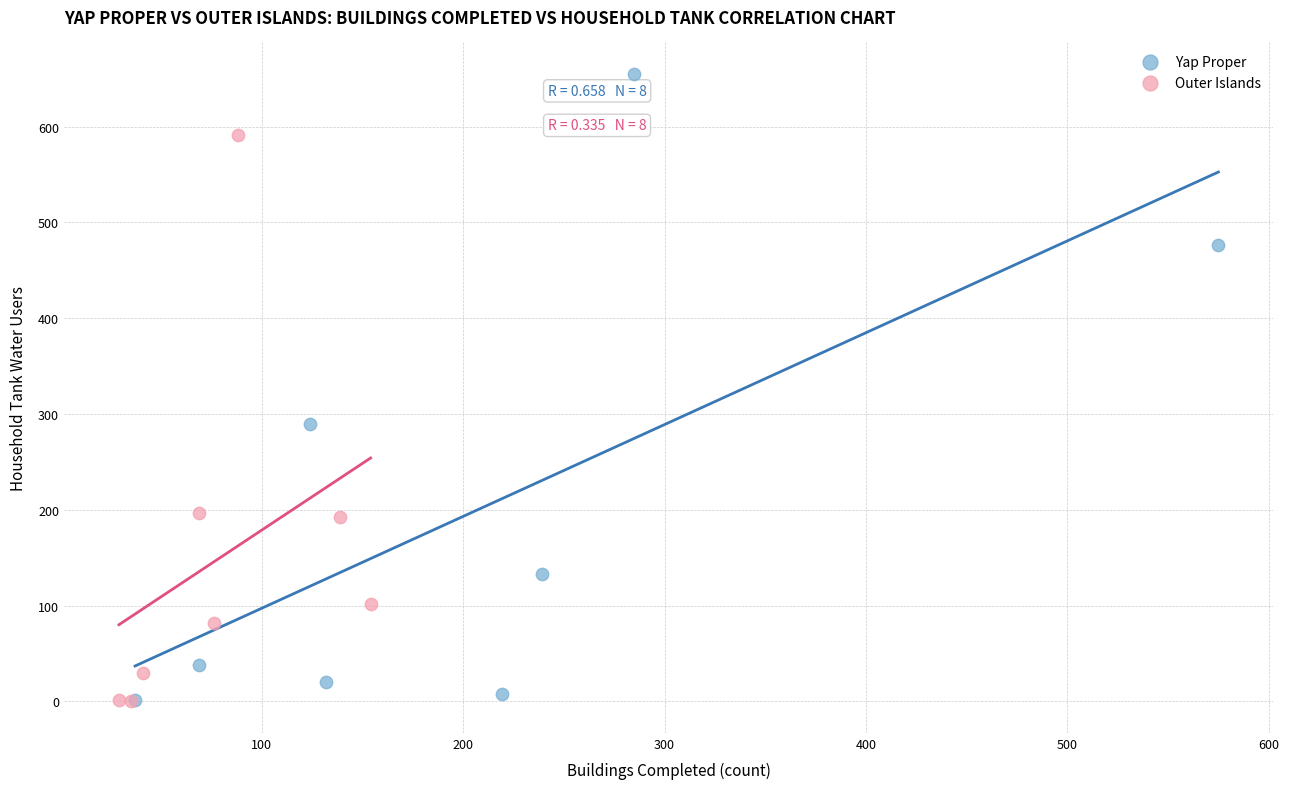

Which series has the largest Y range (max minus min)?

Yap Proper